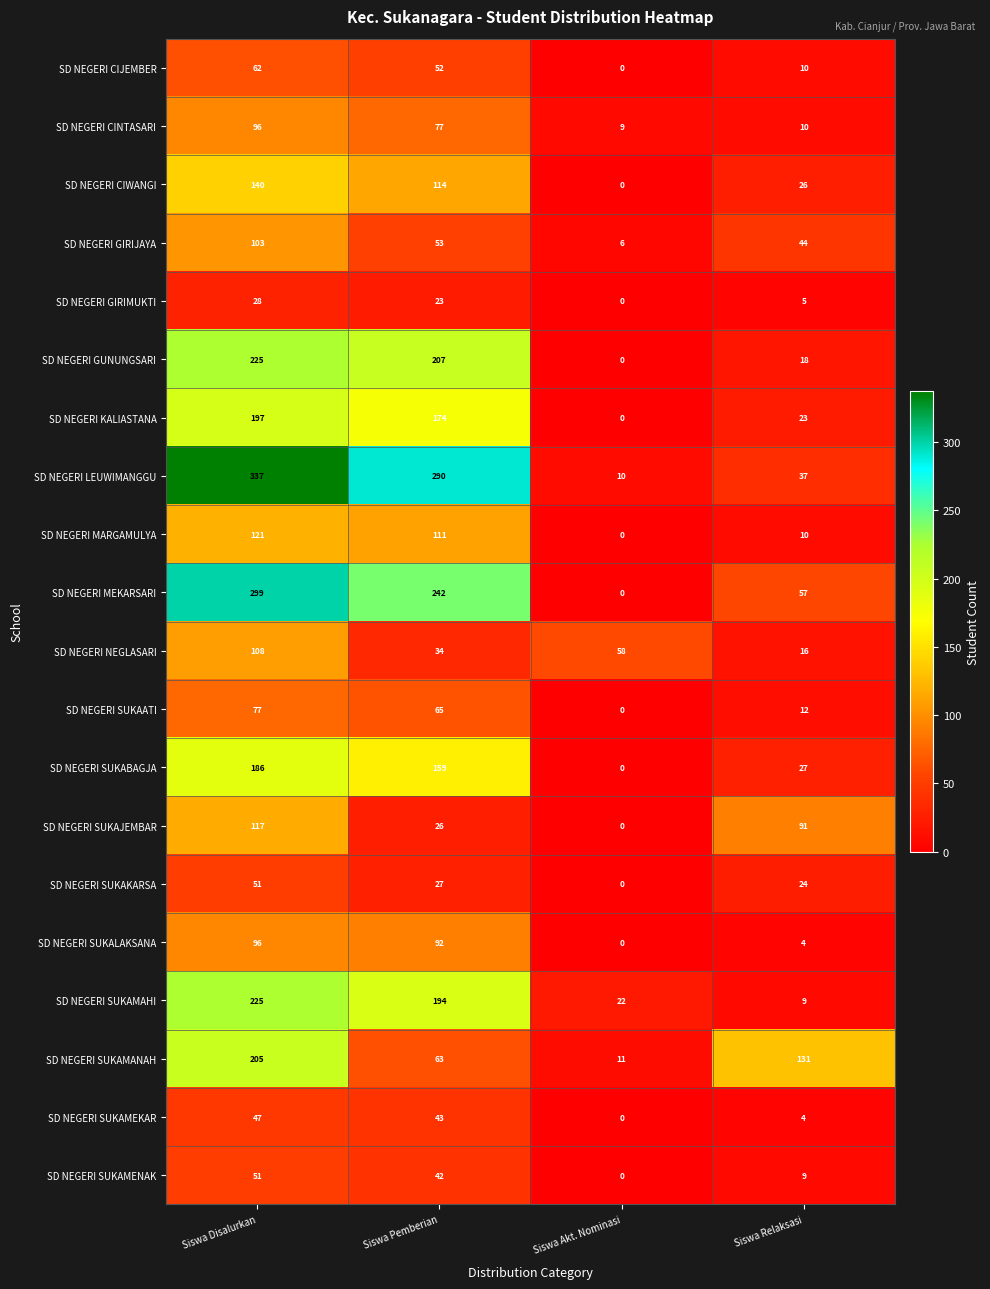

What is the greatest value displayed?

337